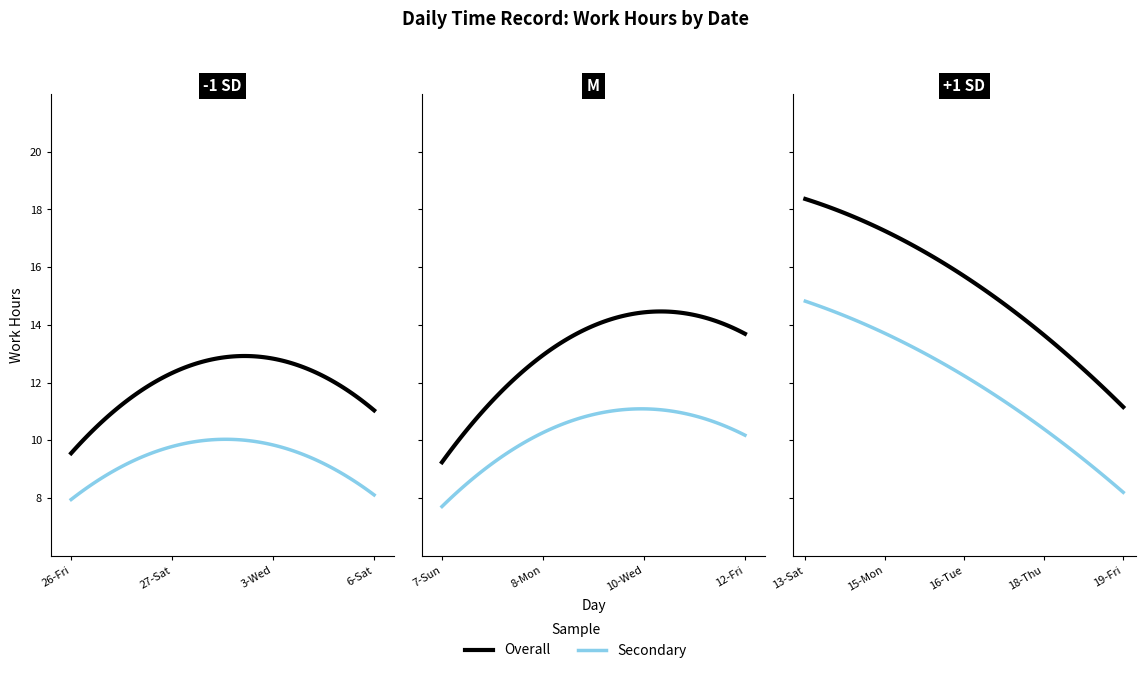

The value at 7-Sun is 9.0. True or false?

True